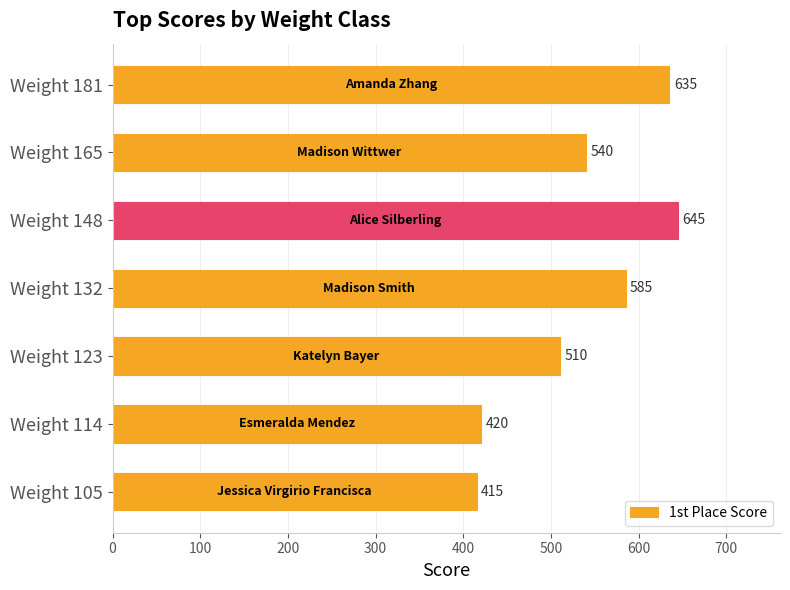

Between Weight 132 and Weight 165, which is larger?

Weight 132